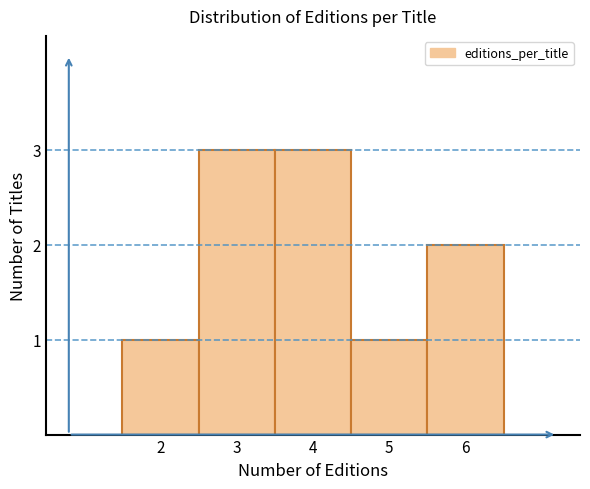

What is the height of the bar covering 2.5 to 3.5 on the x-axis? The values are not printed on the chart, so give them approximately, as read against the axis.

3